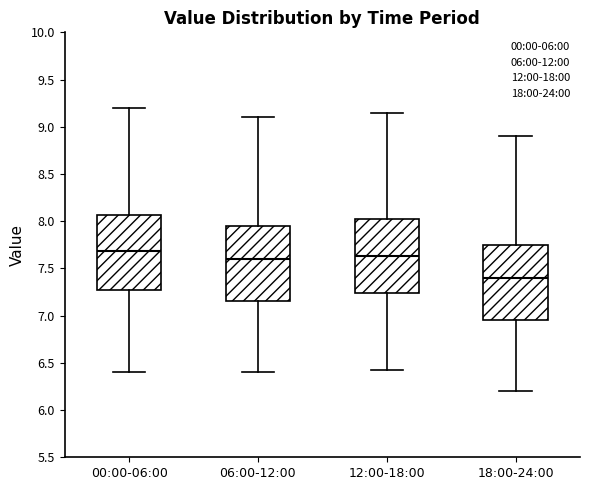

Which box's median line is the lowest?

18:00-24:00